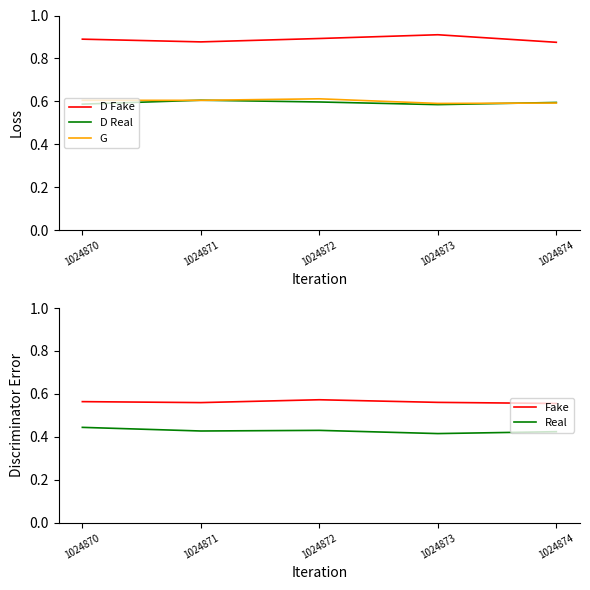

The value of Real at 1024870 is 0.6. True or false?

False